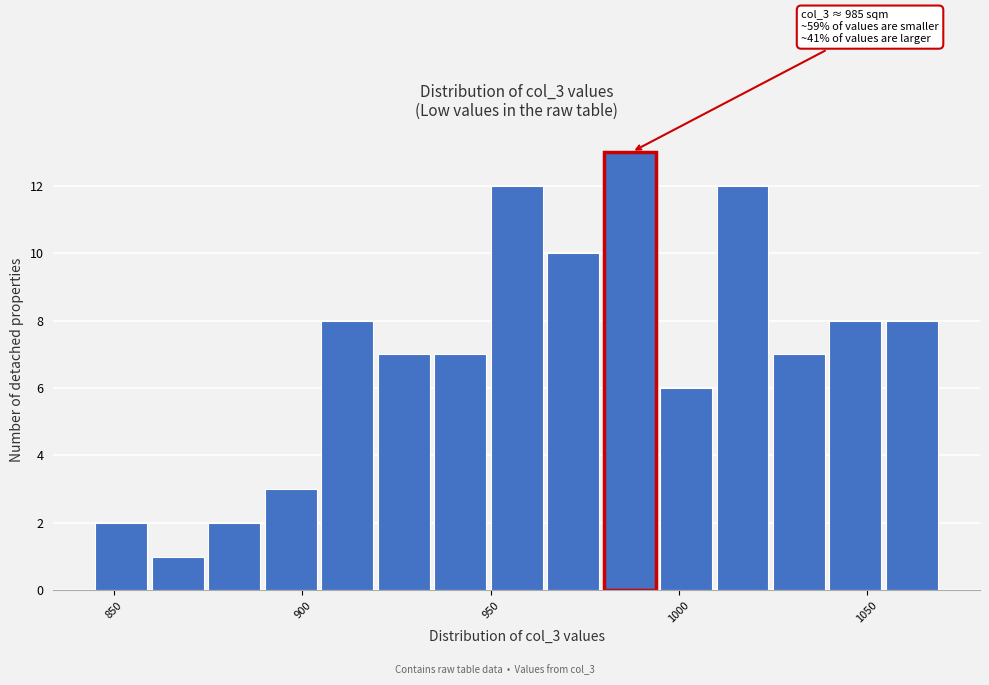

Read against the x-axis, roughly where is the centre of the tallest bar?

985